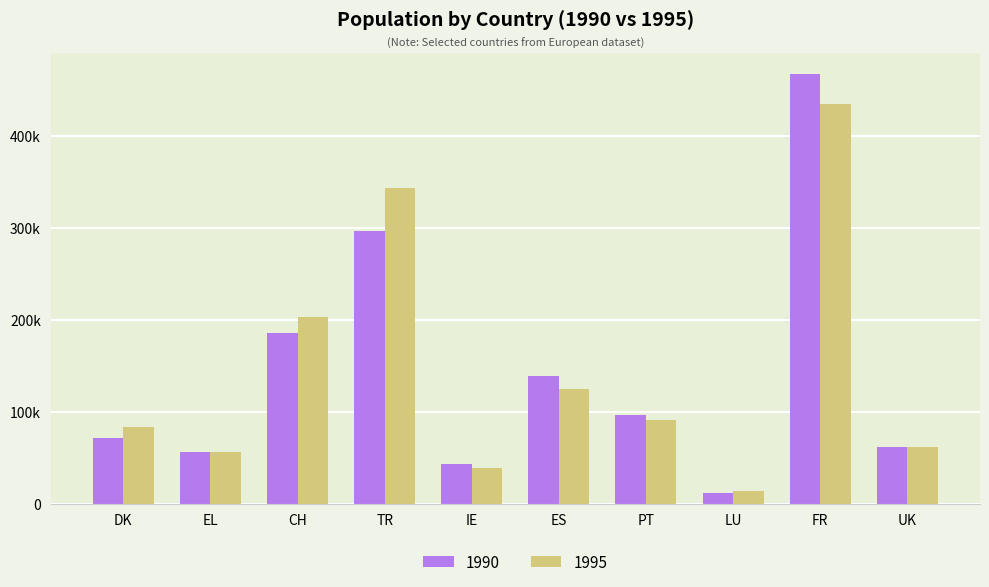

Are the bars grouped side by side (vs. stacked)?

Yes